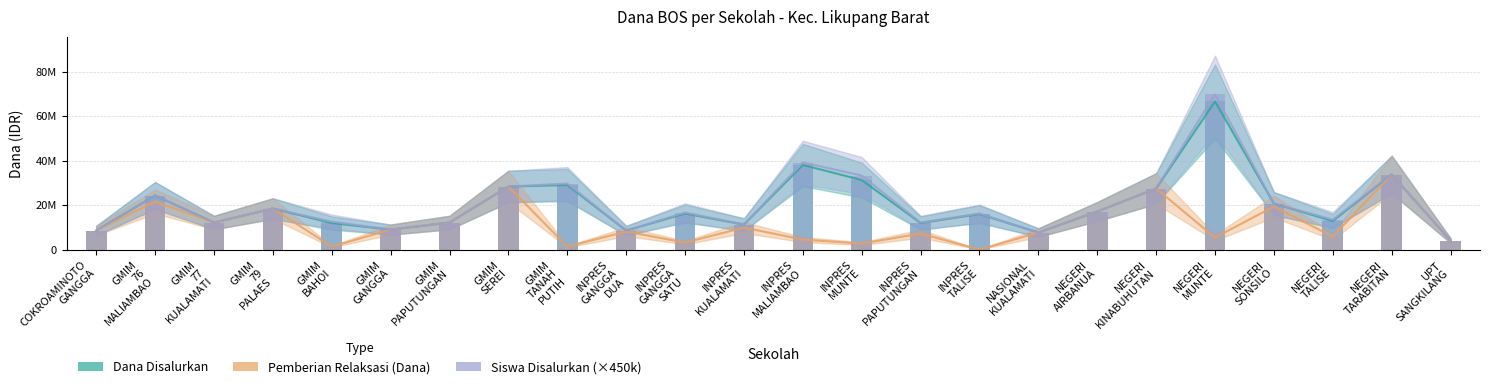

Between INPRES
KUALAMATI and GMIM
PAPUTUNGAN, which is larger?

GMIM
PAPUTUNGAN